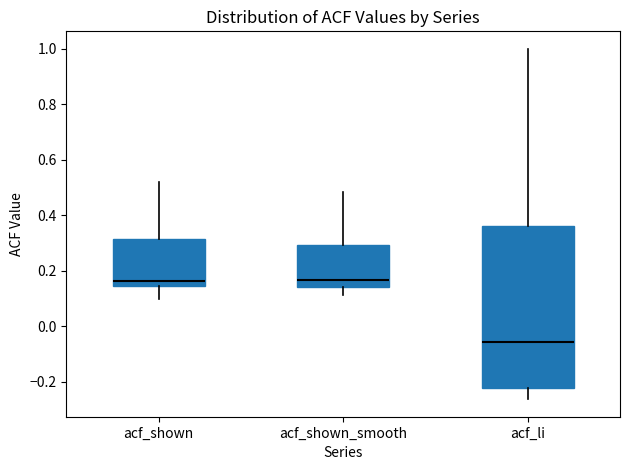

Where is the lower edge of the box for acf_shown on the y-axis? The values are not printed on the chart, so give them approximately, as read against the axis.

0.14